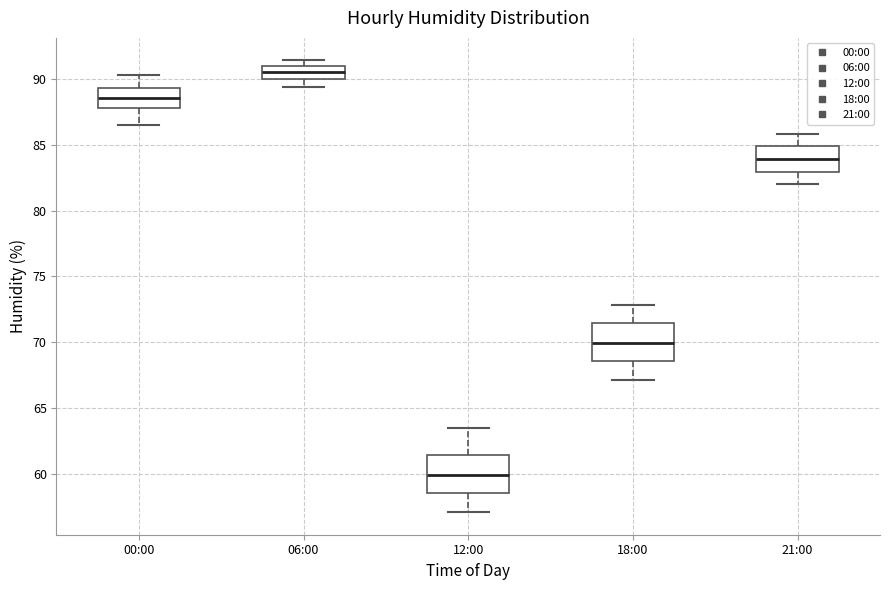

Which box has the highest median line?

06:00